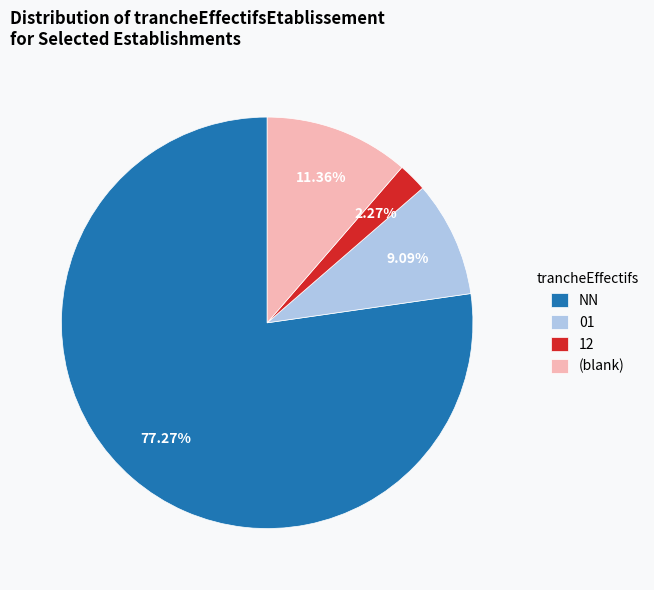

Is there any slice that represents more than half of the pie?

Yes